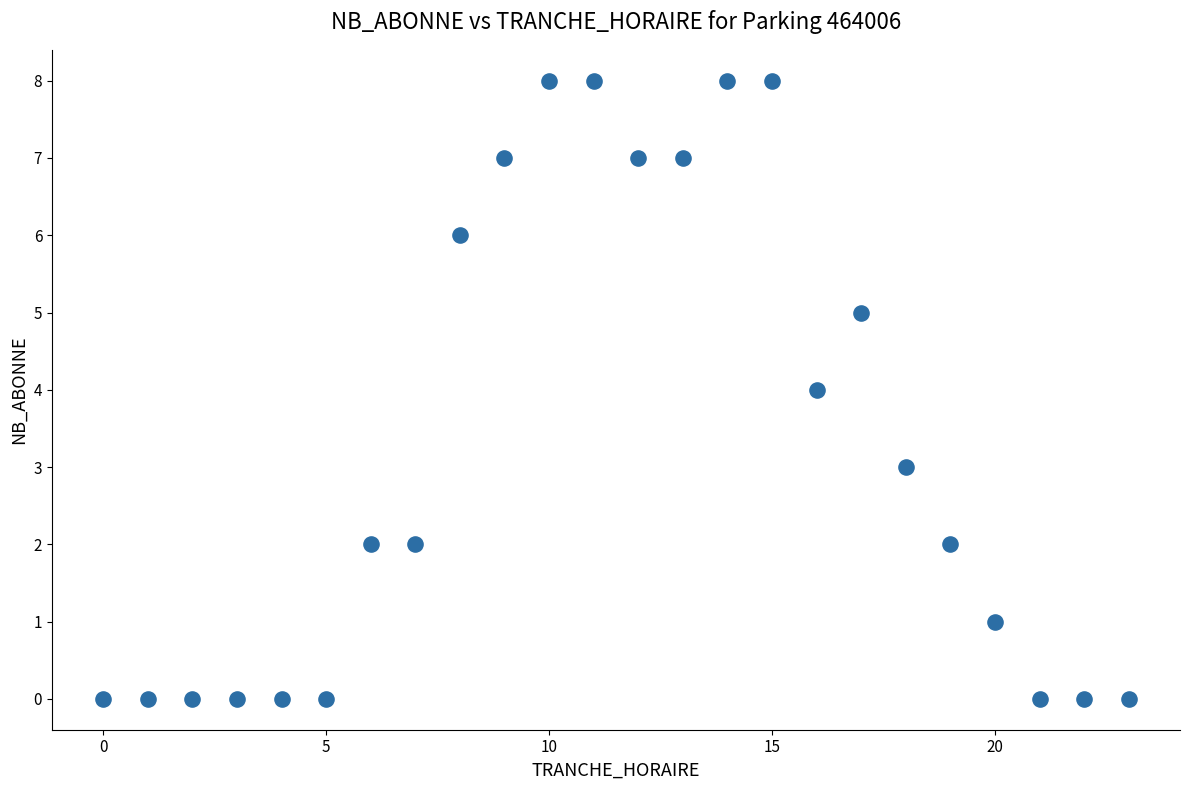

What is the range of X values (max minus min)?

23